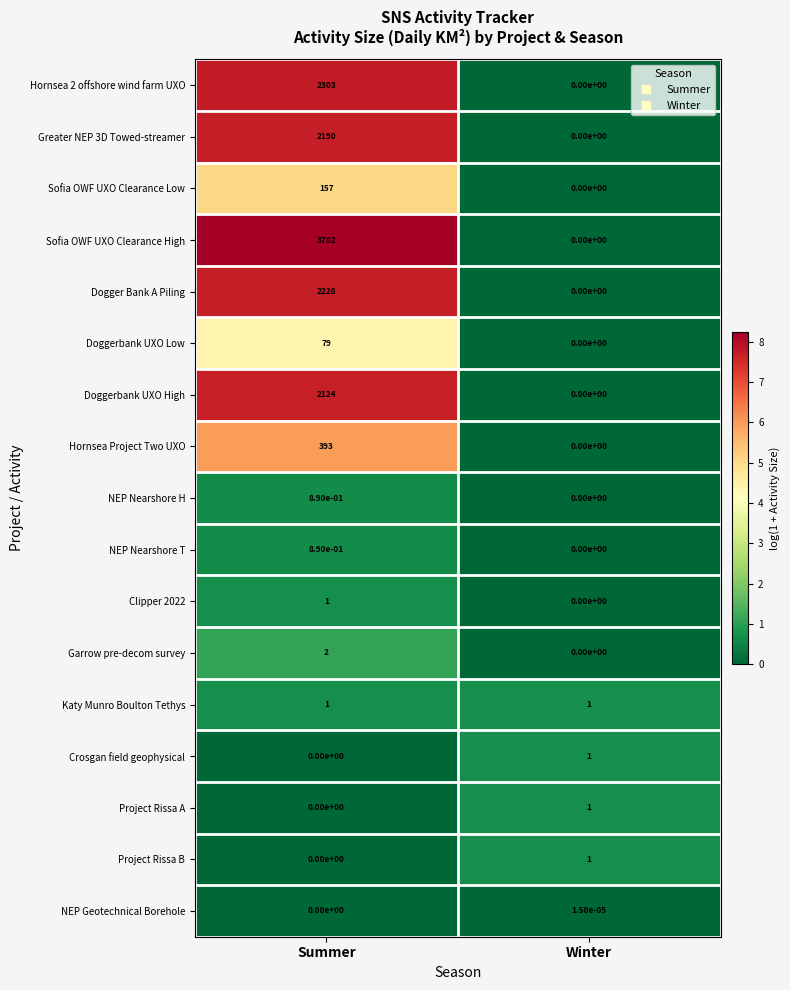

Is the value of Hornsea 2 offshore wind farm UXO at Summer greater than the value of Crosgan field geophysical at Winter?

Yes